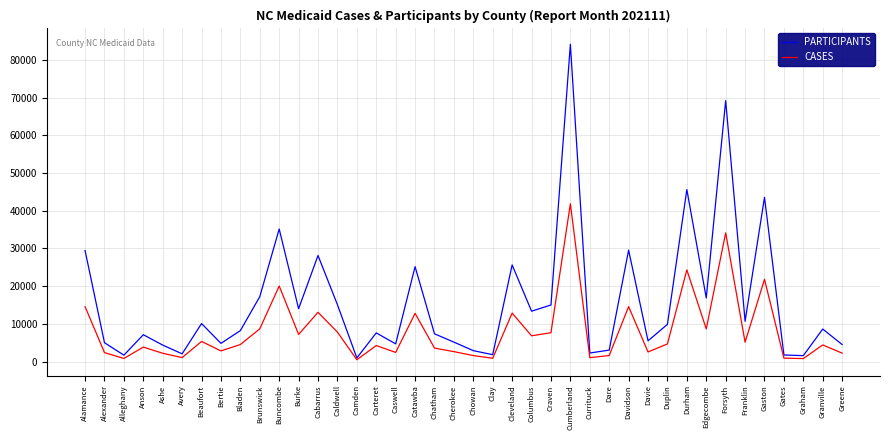

What is the approximate value of CASES at Franklin?

5149